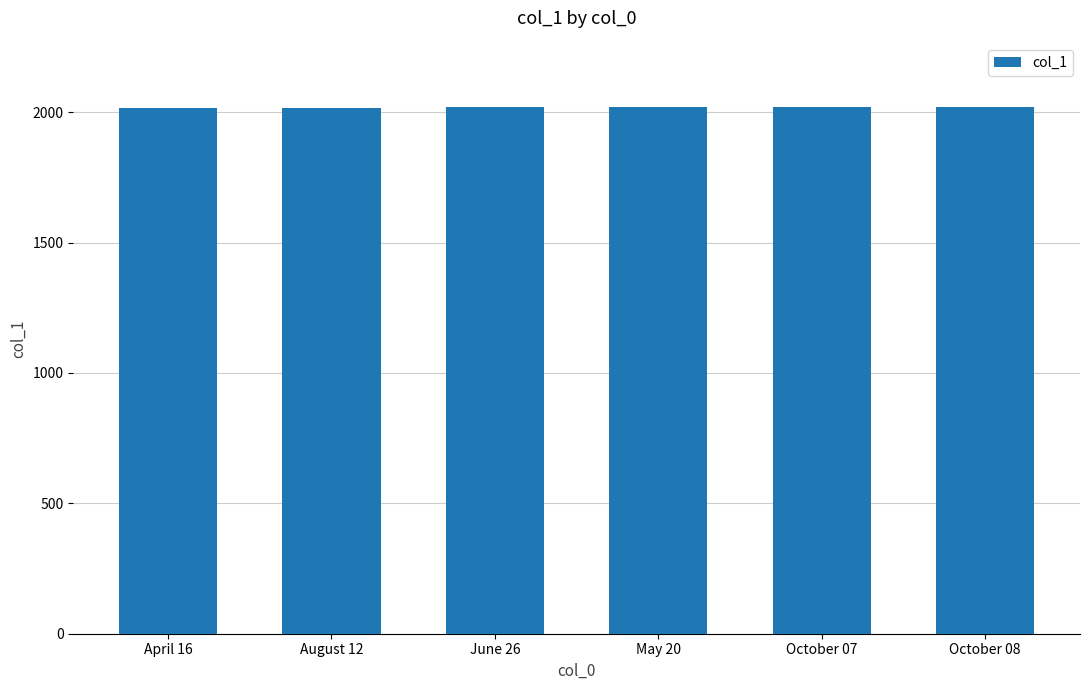

Approximately how many times larger is the value at April 16 compared to October 07?

1.0